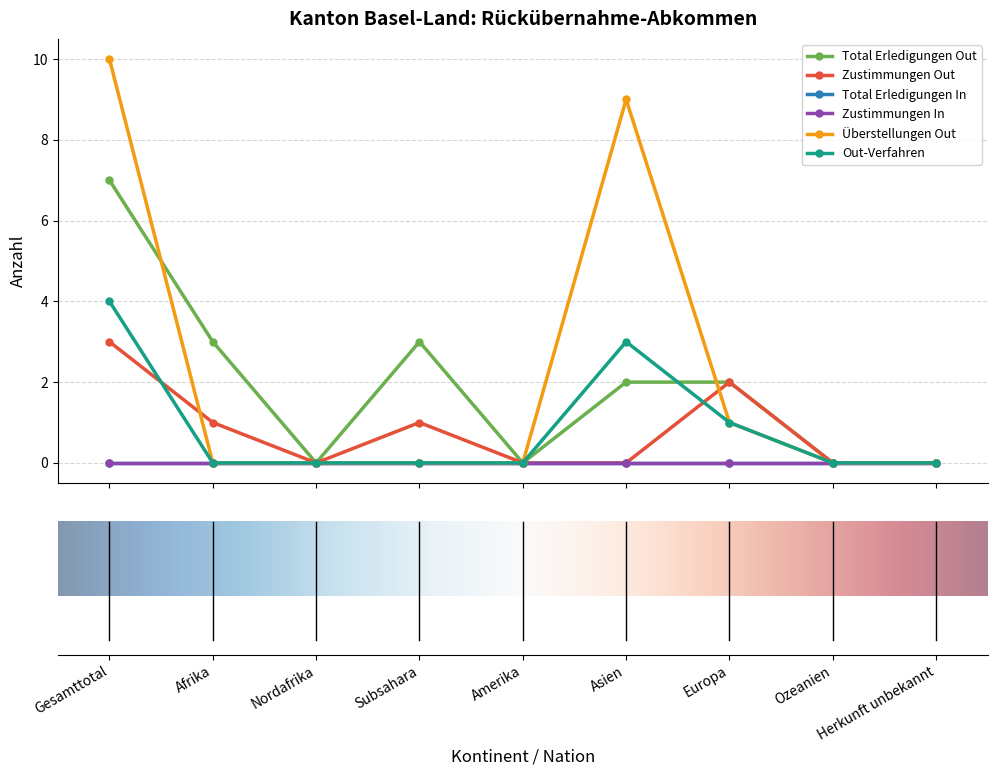

Which series has the largest total across all categories?

Überstellungen Out